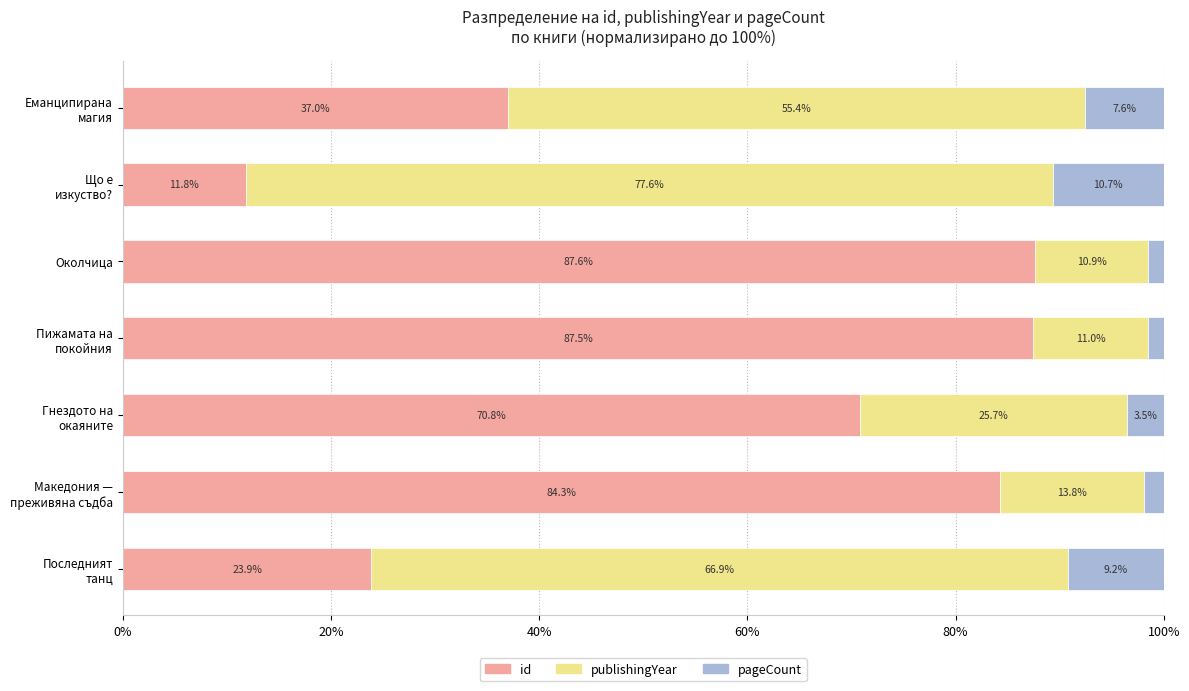

What is the highest value of the id series?

87.6